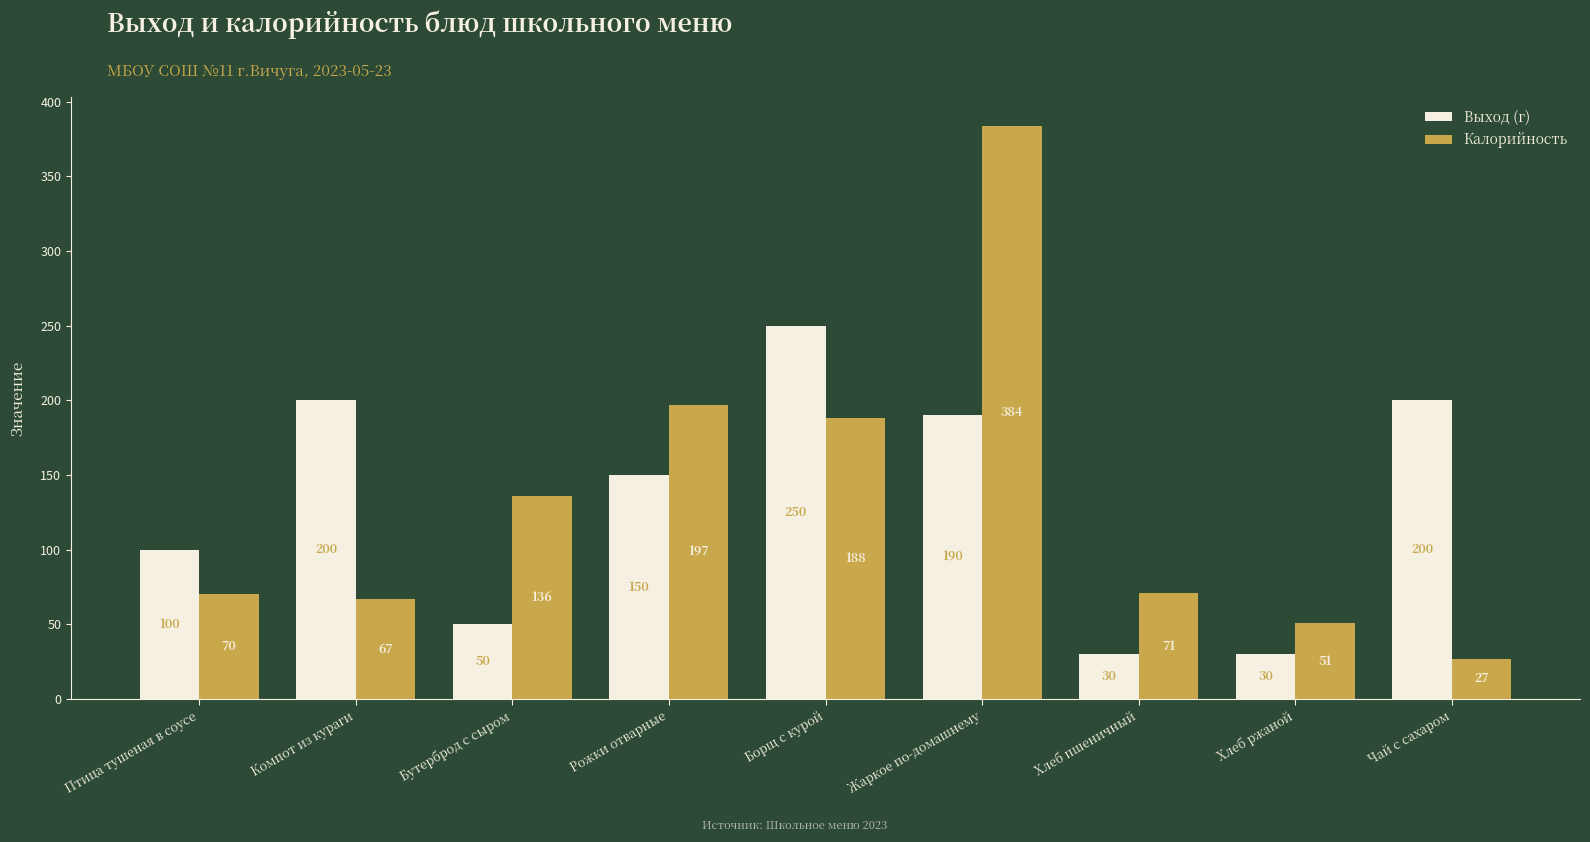

Is the value of Выход (г) at Птица тушеная в соусе greater than the value of Калорийность at Бутерброд с сыром?

No